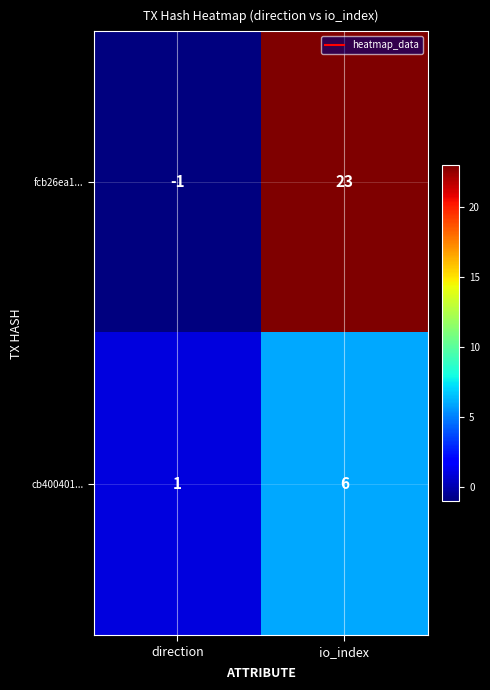

Is it true that cb400401... equals 2 at direction?

False